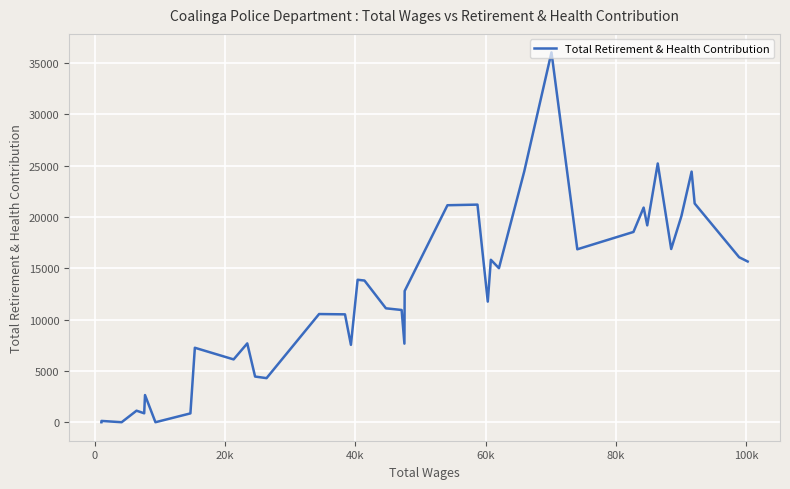

What is the value of the 24th point from the left?

13878